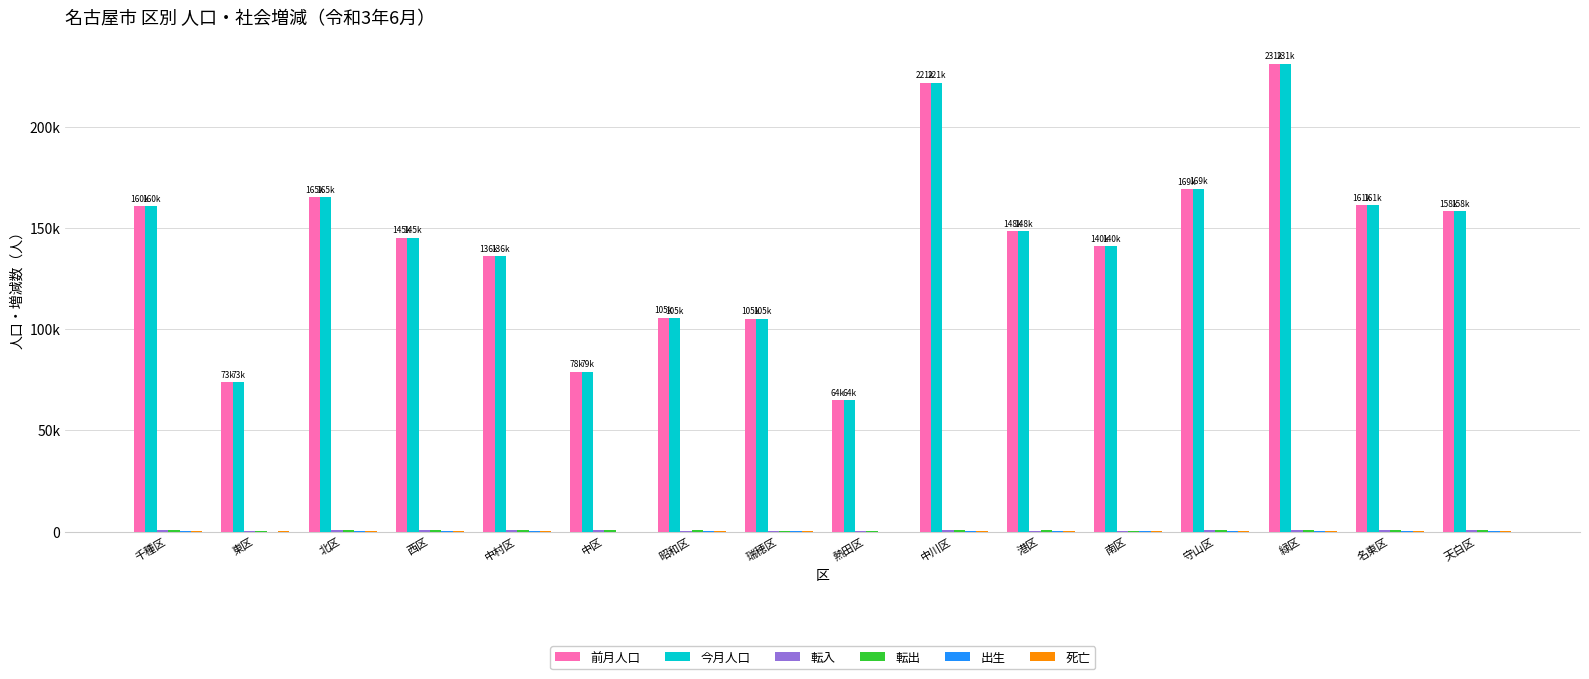

Does the chart contain stacked bars?

No